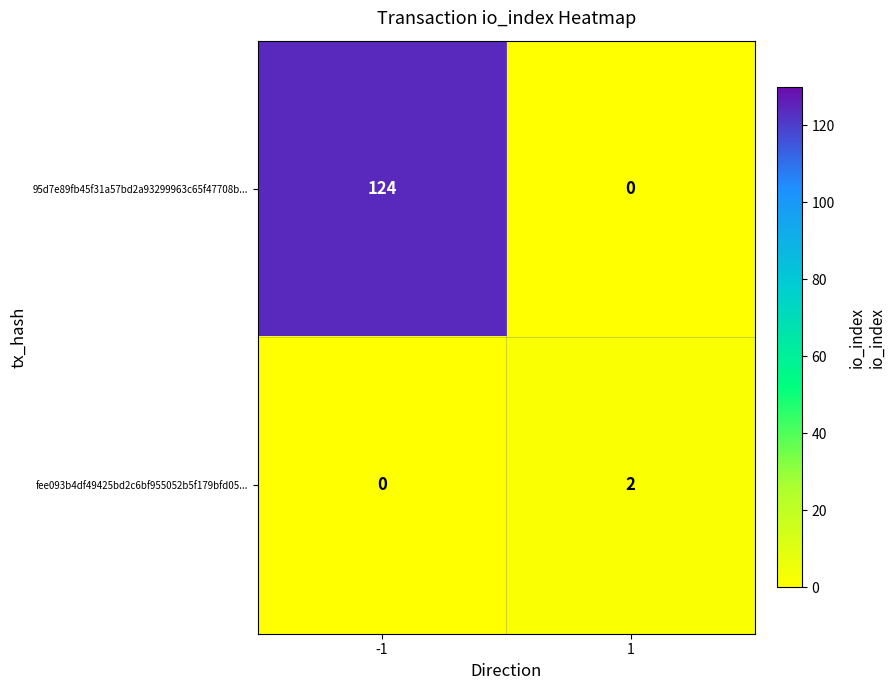

How many distinct data groups are displayed?

2